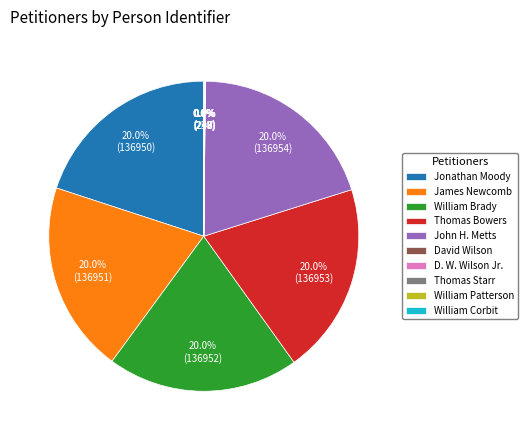

Is there any slice that represents more than half of the pie?

No